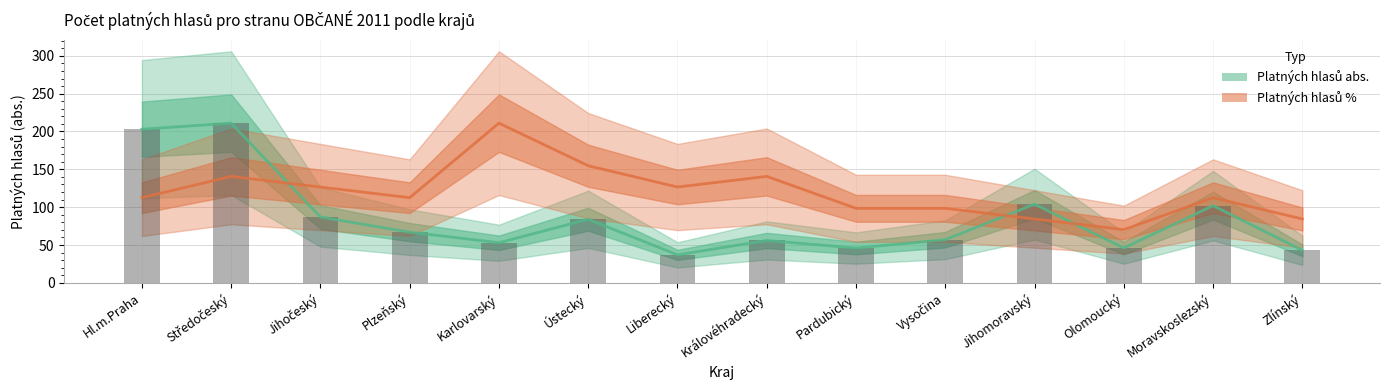

Is it true that Abs. (bar) equals 84.0 at Ústecký?

True